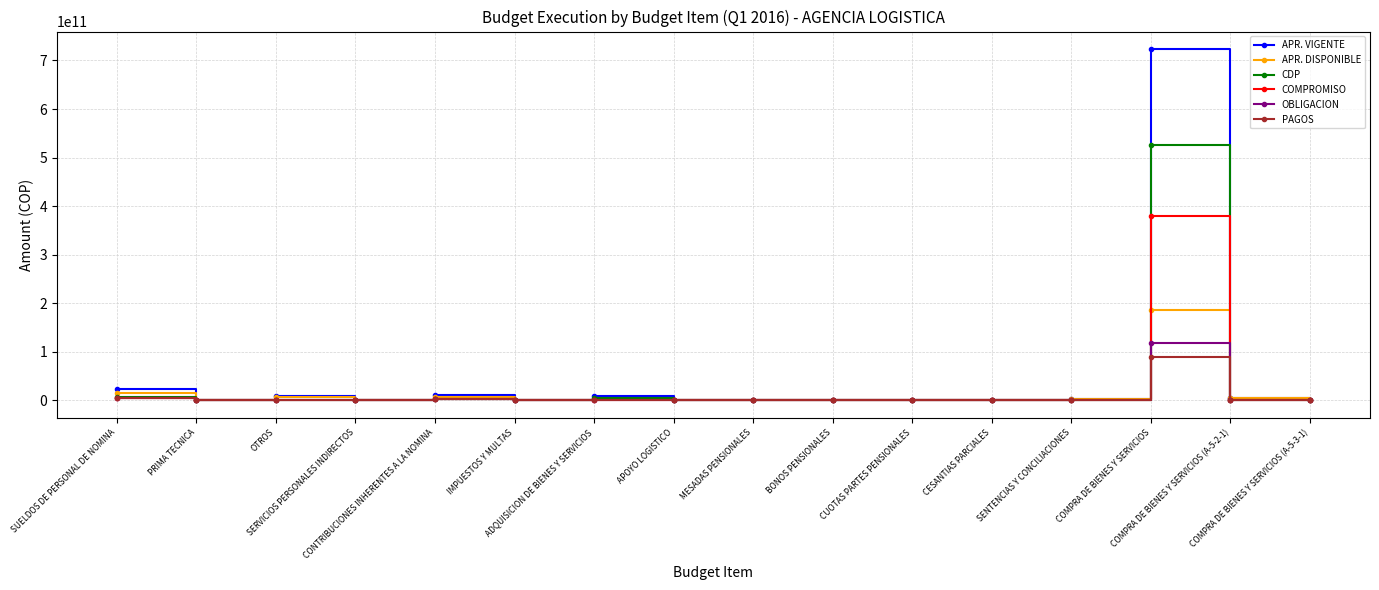

True or false: APR. DISPONIBLE has a value of 34740000.0 at SERVICIOS PERSONALES INDIRECTOS.

True